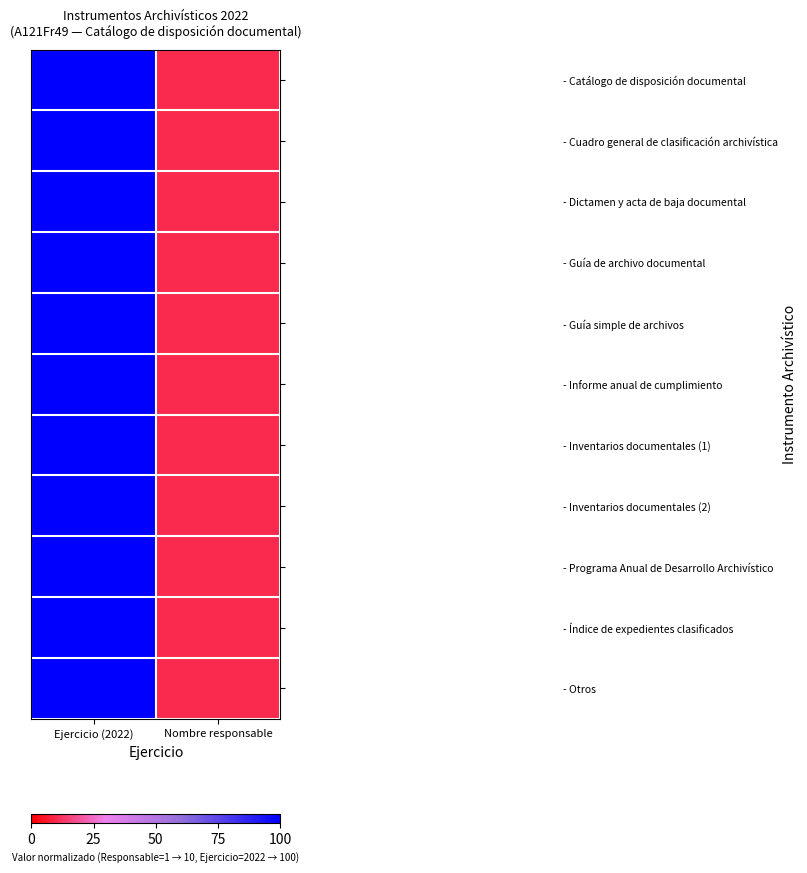

Which has a higher value, Nombre responsable or Ejercicio (2022)?

Ejercicio (2022)